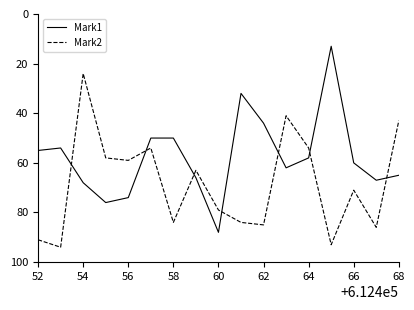

What is the highest value of the Mark1 series?

88